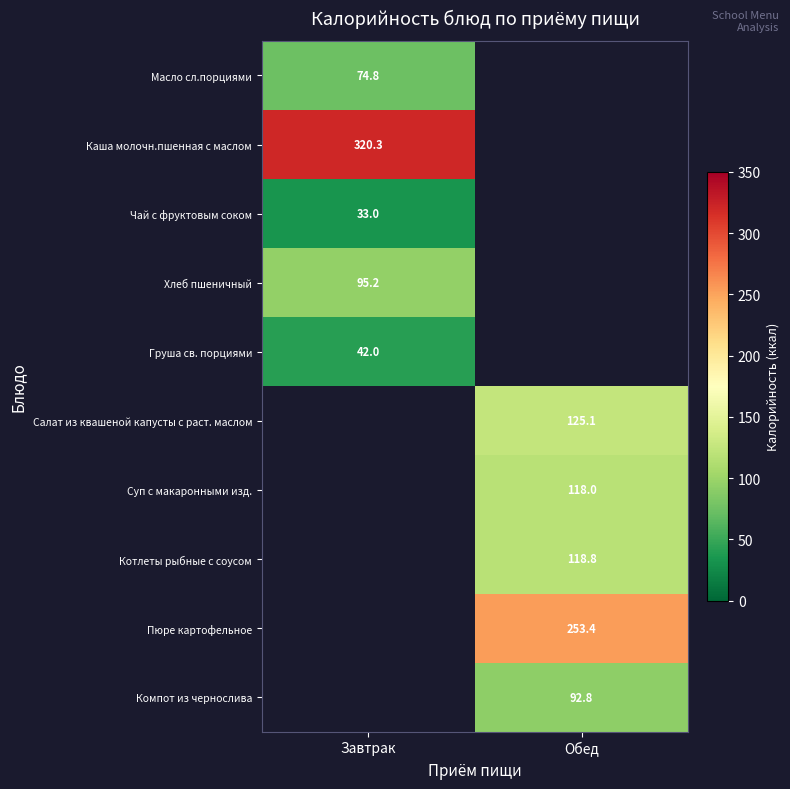

At which category is the sum across all series the highest?

Обед